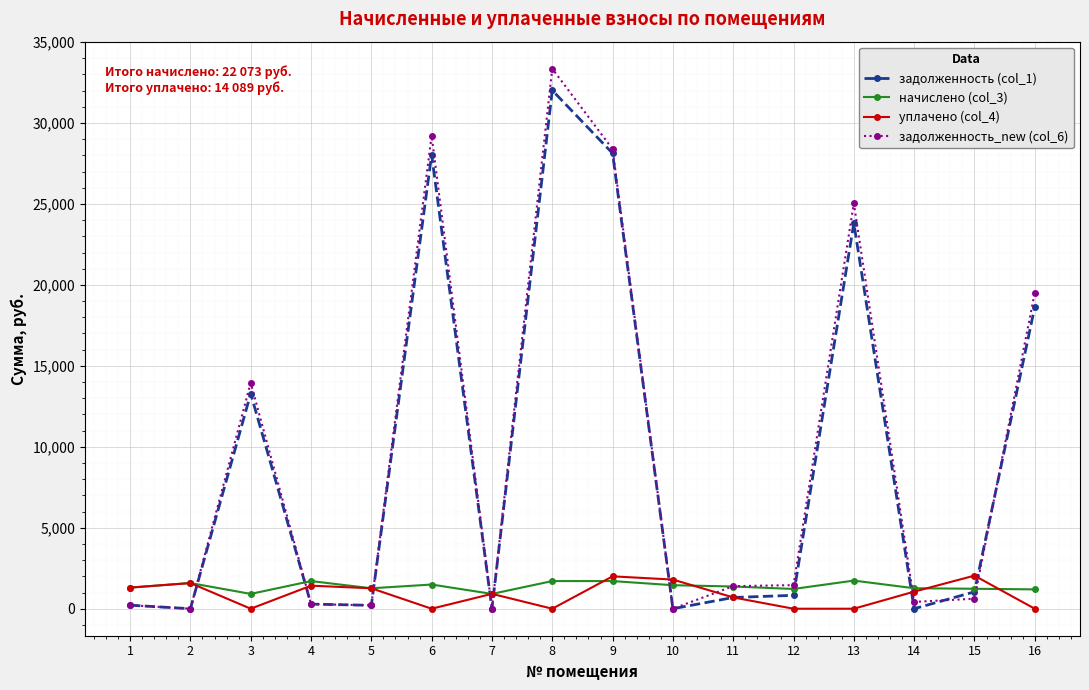

At which category is the sum across all series the highest?

8